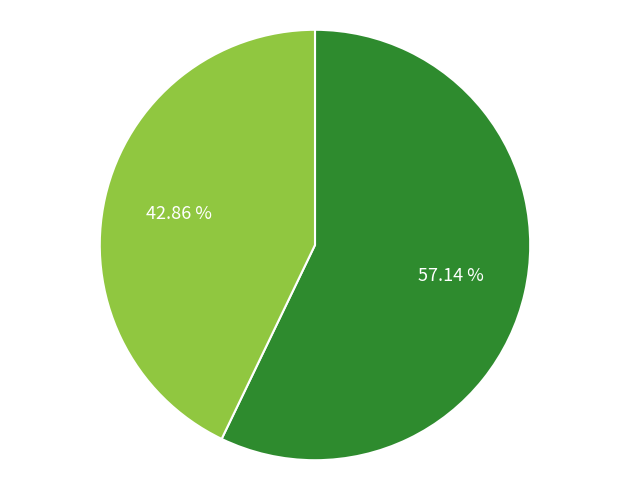

Does any single category account for the majority?

Yes